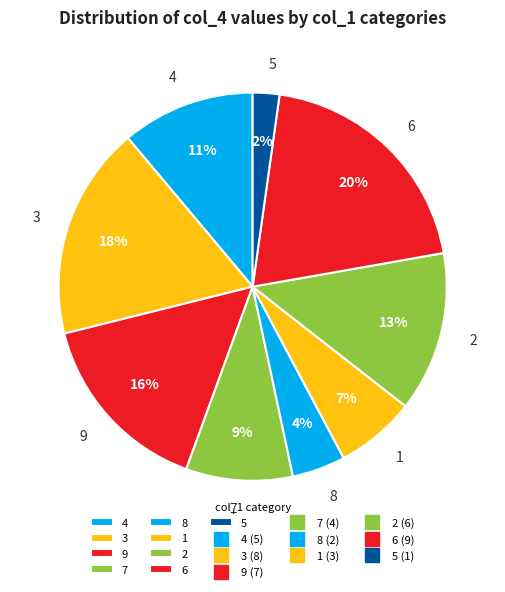

Is the sum of 1 and 2 greater than half?

No